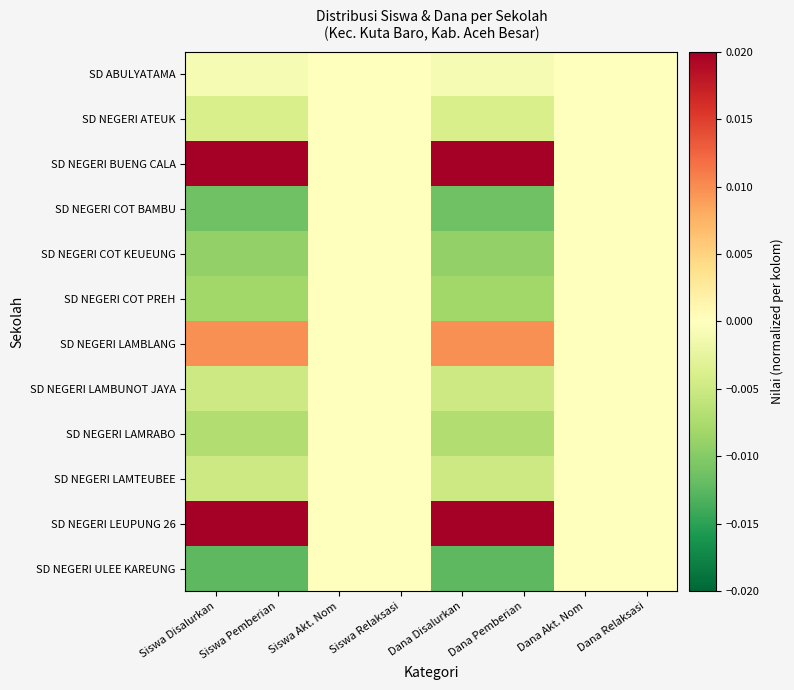

Which series changed the most between Siswa Pemberian and Dana Relaksasi?

SD NEGERI LEUPUNG 26